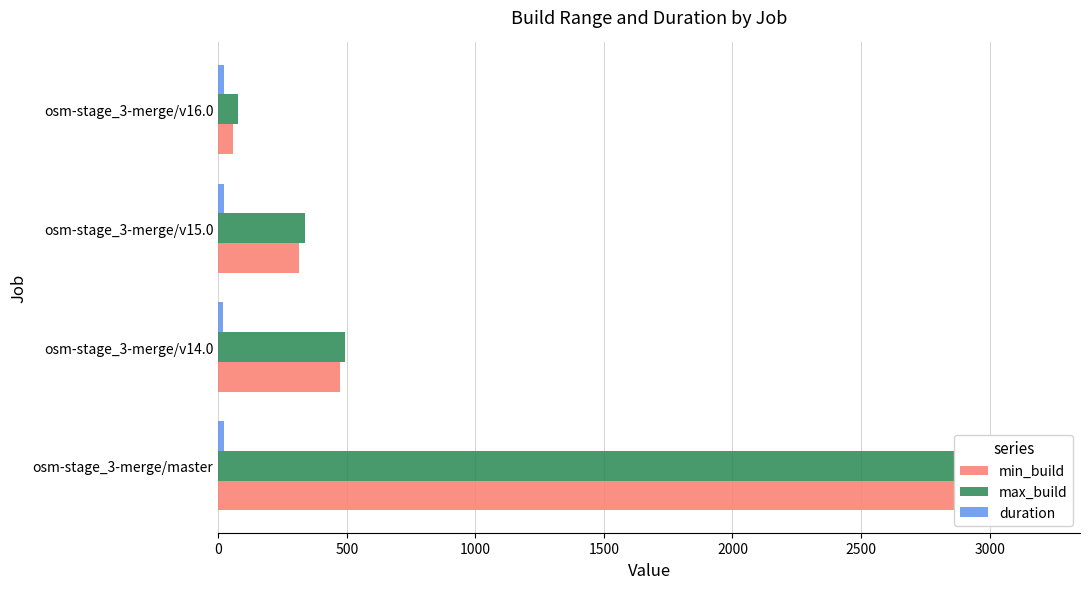

Reading left to right, extract all data points from this chart.

min_build: 3171.0	472.0	316.0	56.0
max_build: 3192.0	492.0	337.0	78.0
duration: 21.6	20.7	21.5	21.6